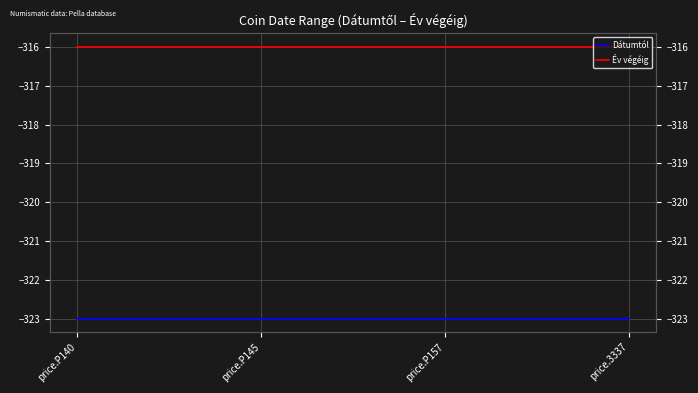

What is the lowest value of the Év végéig series?

-316